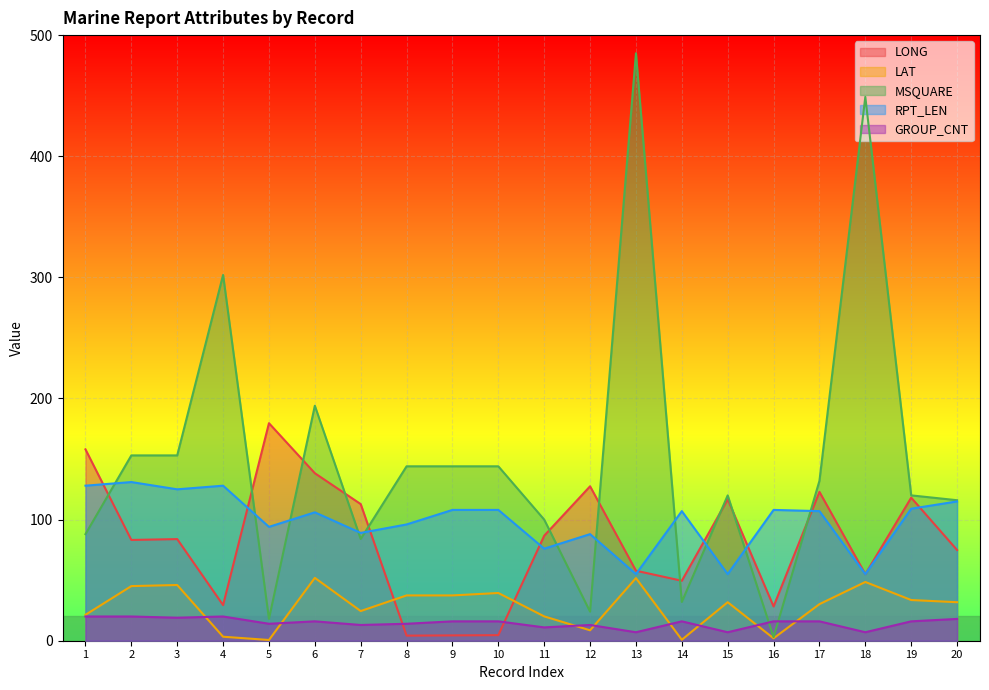

What is the approximate value of LAT at 9?

37.4